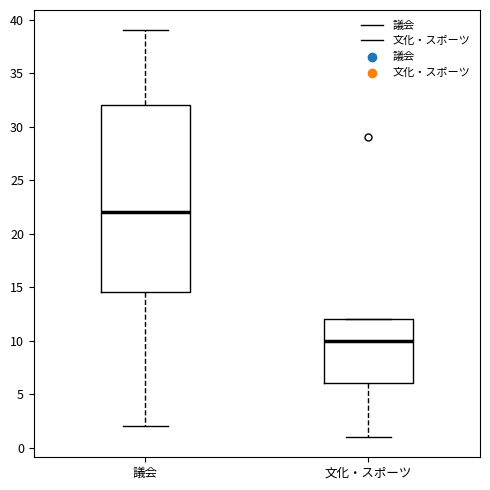

Comparing the boxes themselves (not the whiskers), which one is the tallest?

議会